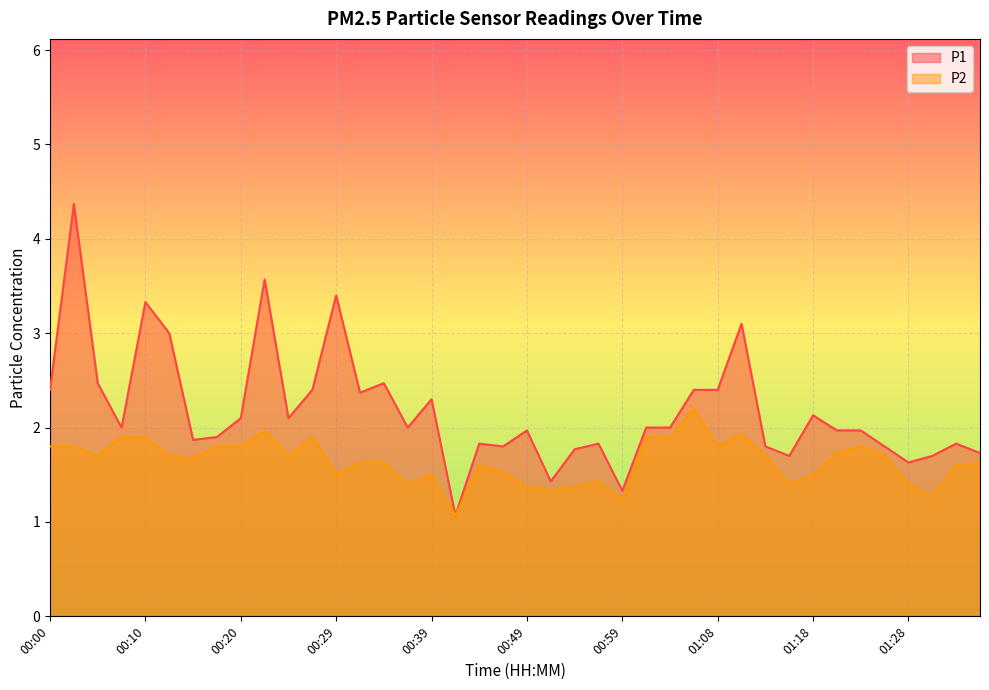

Reading left to right, what are all the values shown in this chart?

P1: 2.4	4.4	2.5	2.0	3.3	3.0	1.9	1.9	2.1	3.6	2.1	2.4	3.4	2.4	2.5	2.0	2.3	1.1	1.8	1.8	2.0	1.4	1.8	1.8	1.3	2.0	2.0	2.4	2.4	3.1	1.8	1.7	2.1	2.0	2.0	1.8	1.6	1.7	1.8	1.7
P2: 1.8	1.8	1.7	1.9	1.9	1.7	1.7	1.8	1.8	2.0	1.7	1.9	1.5	1.6	1.6	1.4	1.5	1.1	1.6	1.5	1.4	1.3	1.4	1.4	1.2	1.9	1.9	2.2	1.8	1.9	1.7	1.4	1.5	1.7	1.8	1.7	1.4	1.3	1.6	1.6